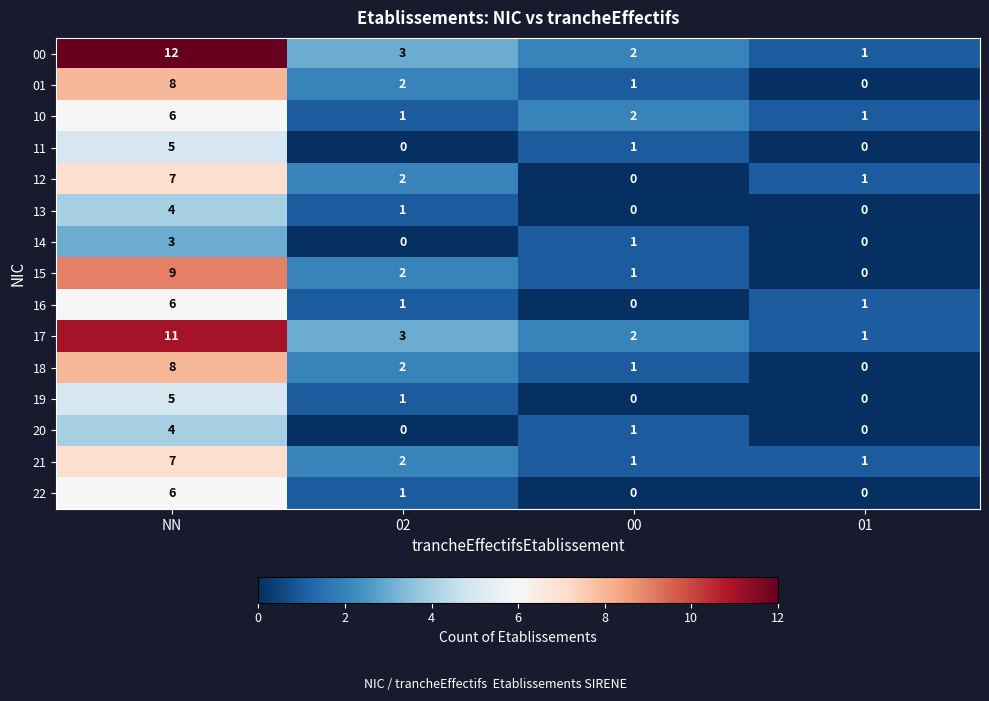

Which series changed the most between NN and 01?

00